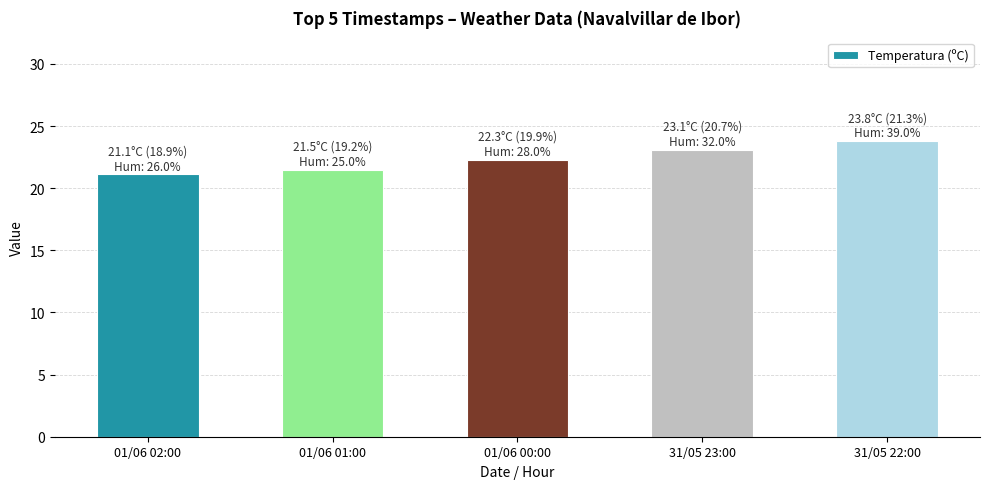

What is the average value?

22.4